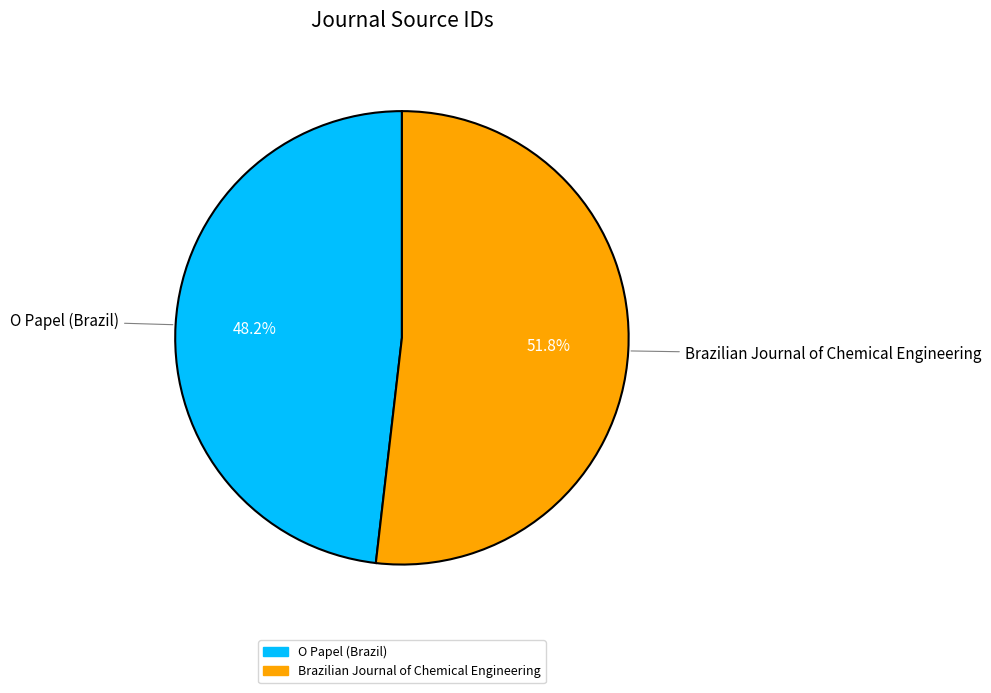

How many segments does this pie chart have?

2